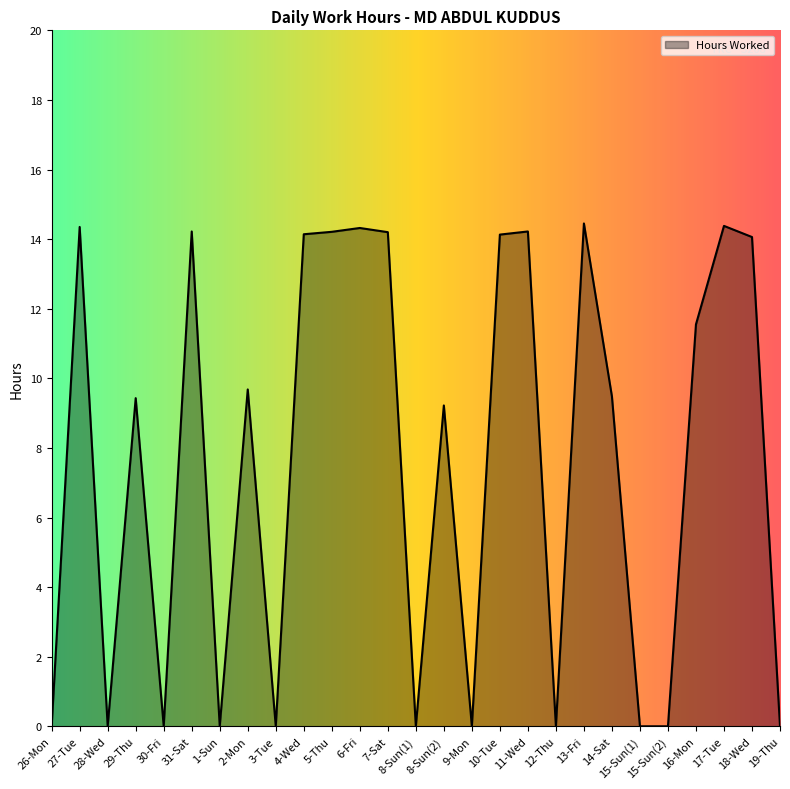

What position from the left is 30-Fri?

5